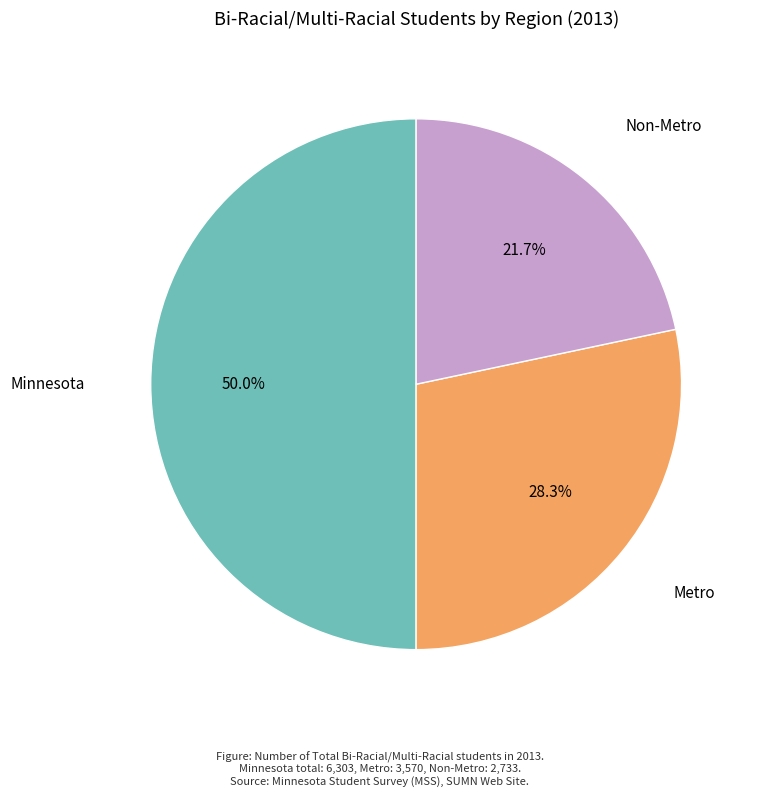

Which category has the smallest portion of the pie?

Non-Metro